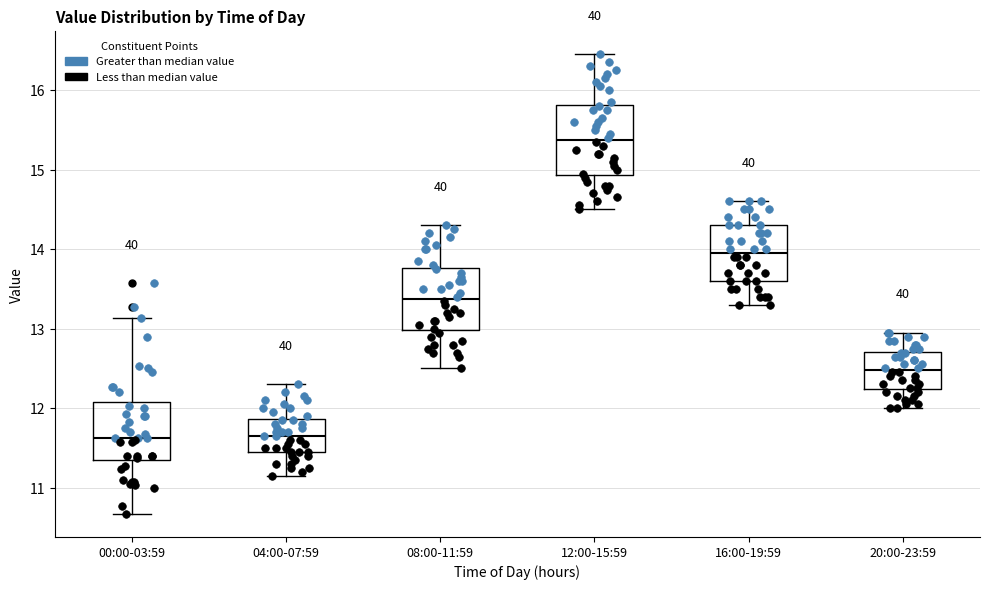

Reading left to right, read every box against the y-axis: the position of its median line, the range the box covers, and the ends of its whiskers. The values are not printed on the chart, so give them approximately, as read against the axis.

00:00-03:59: median 11.6, box 11.3 to 12.1, whiskers 10.7 to 13.1
04:00-07:59: median 11.7, box 11.5 to 11.9, whiskers 11.2 to 12.3
08:00-11:59: median 13.4, box 13.0 to 13.8, whiskers 12.5 to 14.3
12:00-15:59: median 15.4, box 14.9 to 15.8, whiskers 14.5 to 16.5
16:00-19:59: median 14.0, box 13.6 to 14.3, whiskers 13.3 to 14.6
20:00-23:59: median 12.5, box 12.2 to 12.7, whiskers 12.0 to 13.0